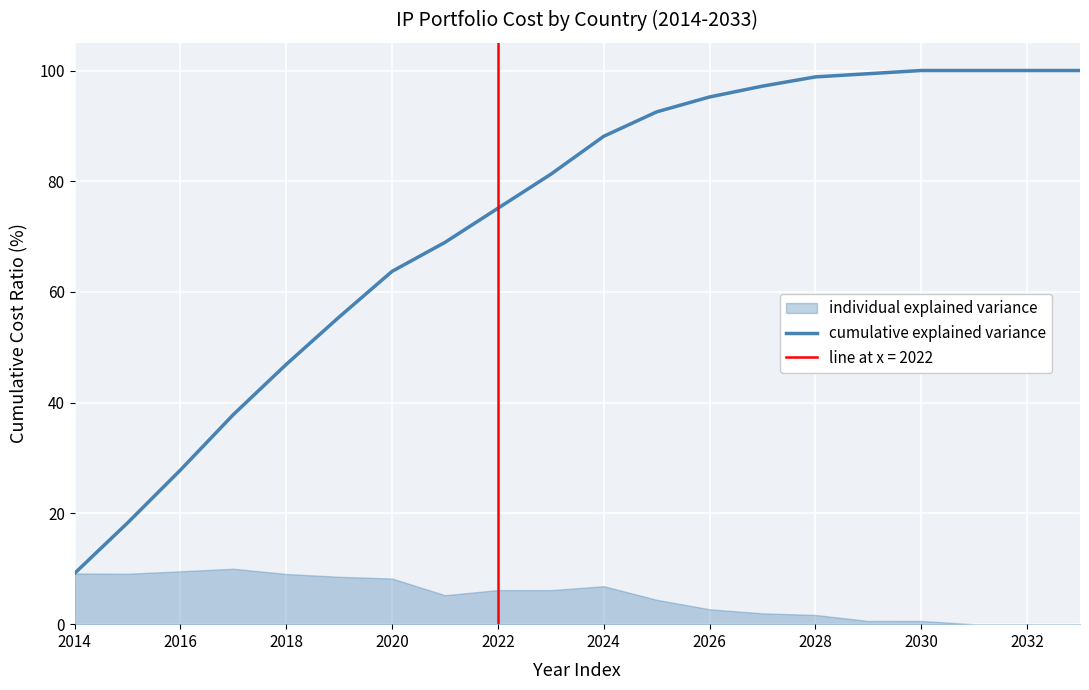

What is the highest value of the cumulative explained variance series?

100.0